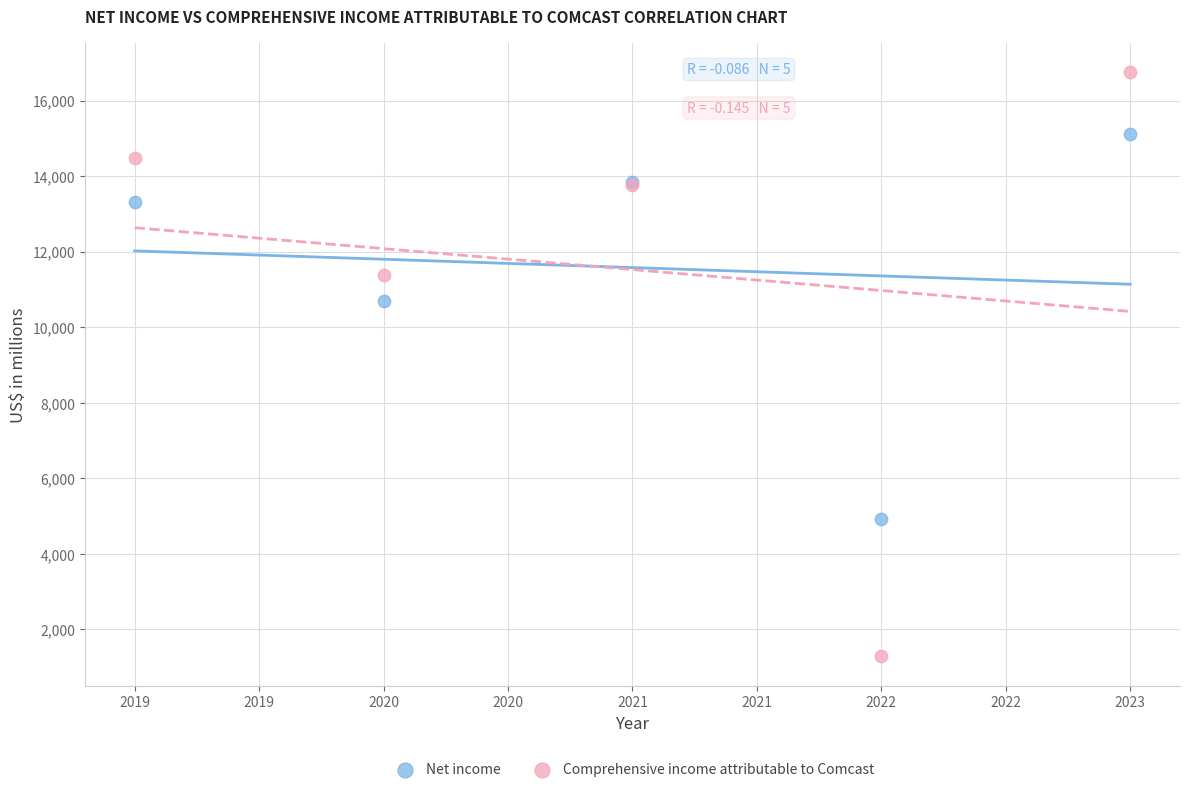

Which series has the widest spread of Y values?

Comprehensive income attributable to Comcast